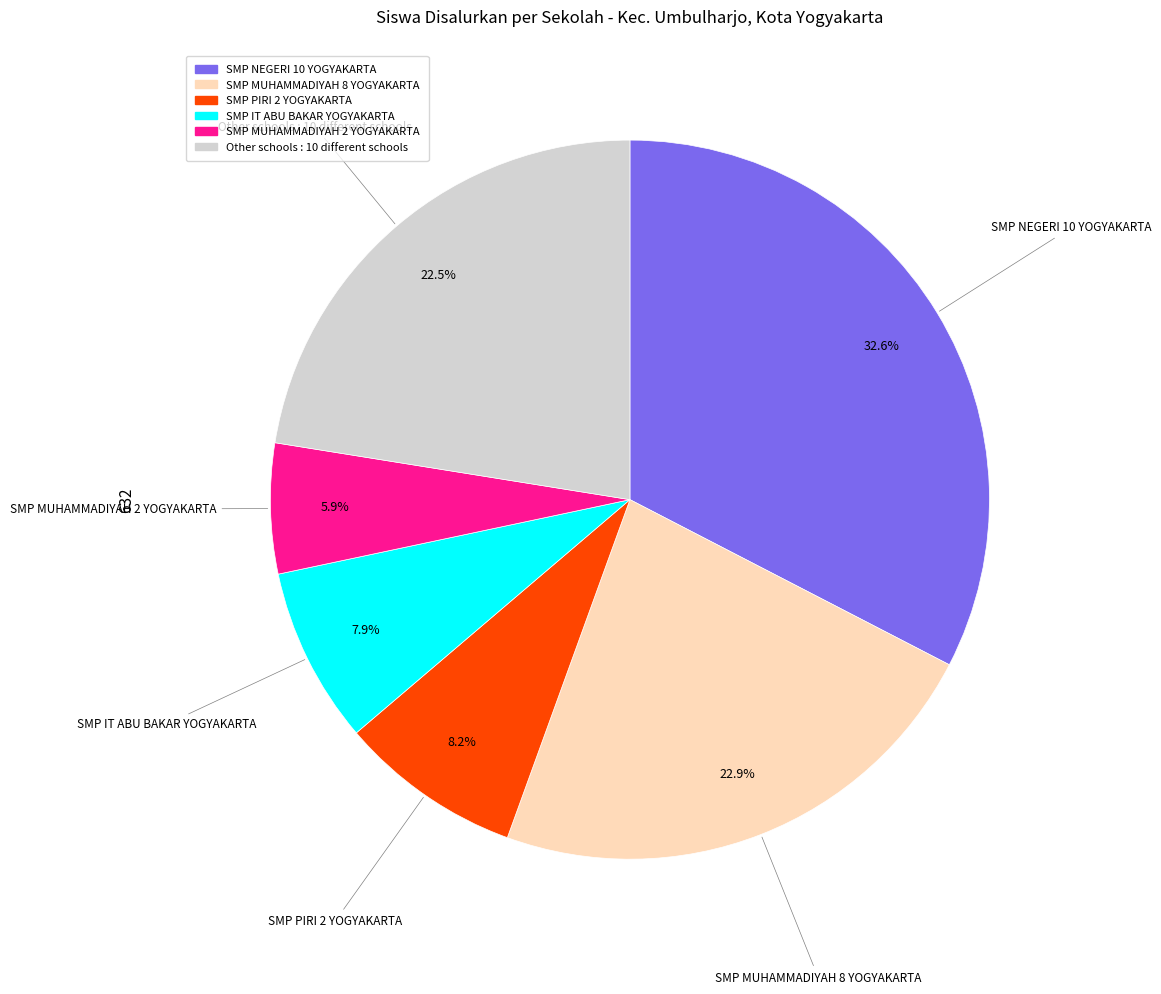

Is it true that SMP PIRI 2 YOGYAKARTA is 19% of the pie?

False